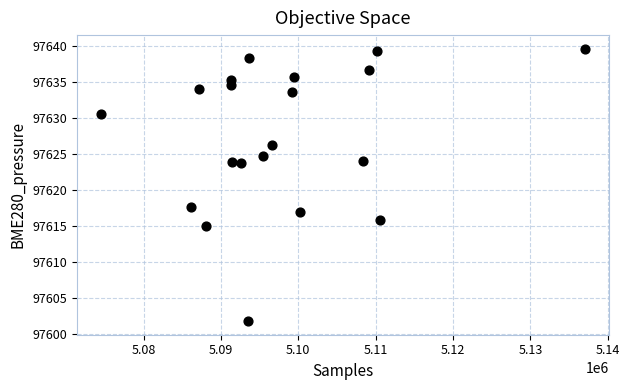

What Y value in the scatter plot is closest to 97620?

97617.7